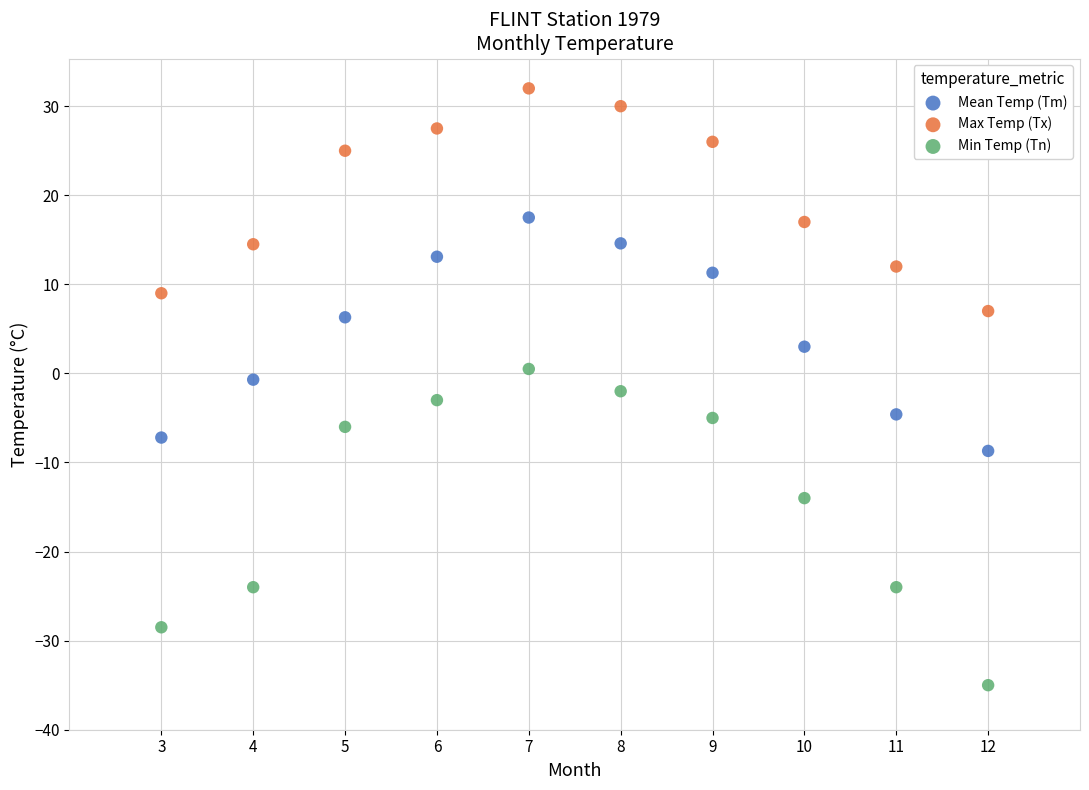

In the Mean Temp (Tm) series, what Y value is closest to 4?

3.0